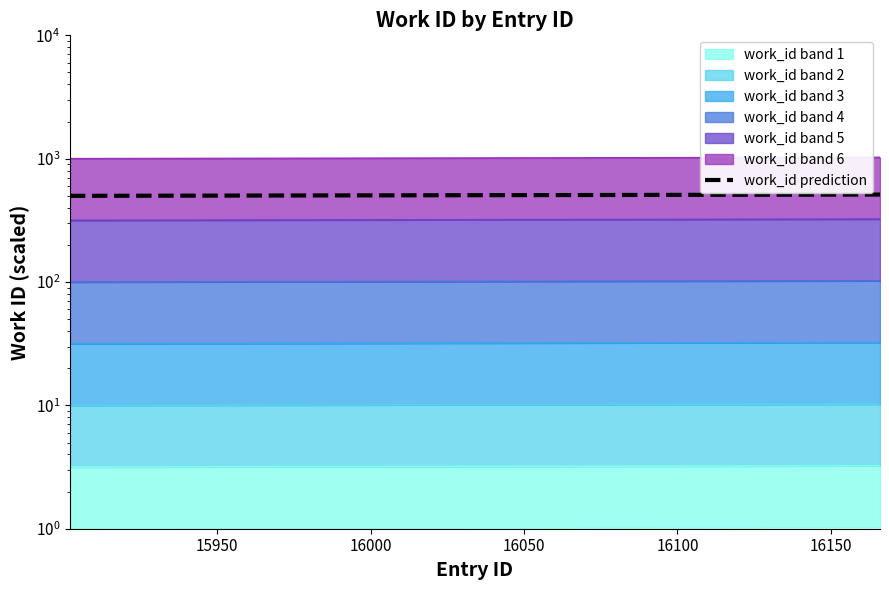

What is the difference between the second highest and second lowest values?

3.3